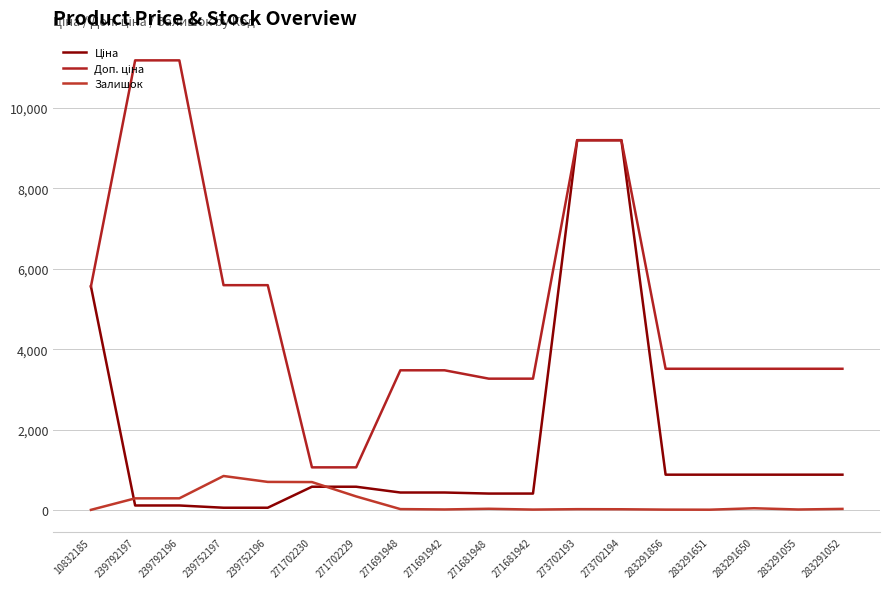

Reading left to right, transcribe all the data shown in this chart.

Ціна: 10832185=5560.3	239792197=111.8	239792196=111.8	239752197=55.9	239752196=55.9	271702230=578.1	271702229=578.1	271691948=434.3	271691942=434.3	271681948=408.2	271681942=408.2	273702193=9196.3	273702194=9196.3	283291856=878.0	283291651=878.0	283291650=878.0	283291055=878.0	283291052=878.0
Доп. ціна: 10832185=5560.3	239792197=11182.0	239792196=11182.0	239752197=5591.0	239752196=5591.0	271702230=1060.0	271702229=1060.0	271691948=3474.1	271691942=3474.1	271681948=3265.8	271681942=3265.8	273702193=9196.3	273702194=9196.3	283291856=3511.9	283291651=3511.9	283291650=3511.9	283291055=3511.9	283291052=3511.9
Залишок: 10832185=3.0	239792197=289.0	239792196=290.0	239752197=845.0	239752196=698.0	271702230=694.0	271702229=337.0	271691948=22.0	271691942=13.0	271681948=30.0	271681942=10.0	273702193=20.0	273702194=18.0	283291856=9.0	283291651=7.0	283291650=43.0	283291055=12.0	283291052=27.0